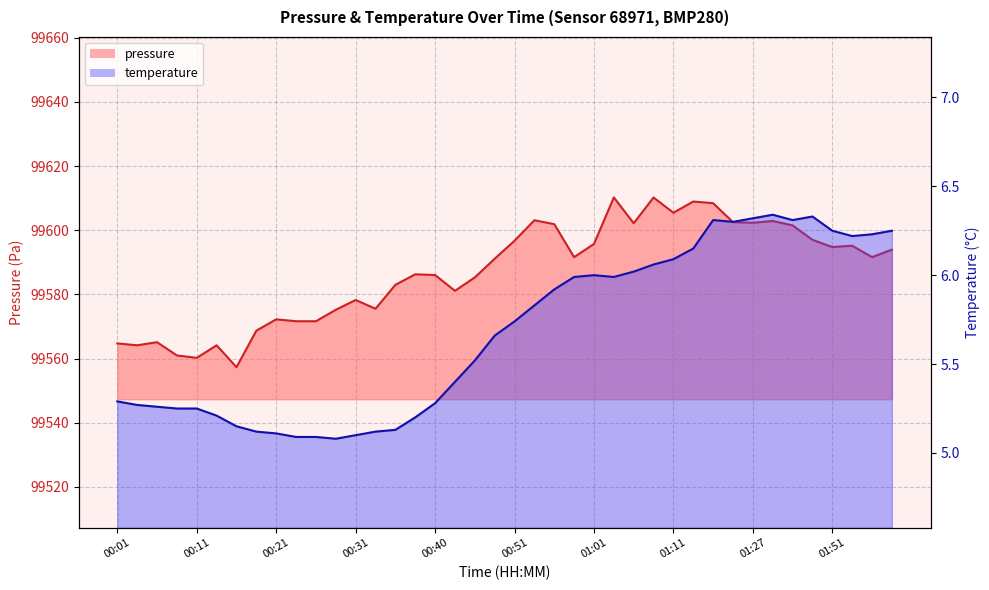

Which category has the highest value across all series?

01:04